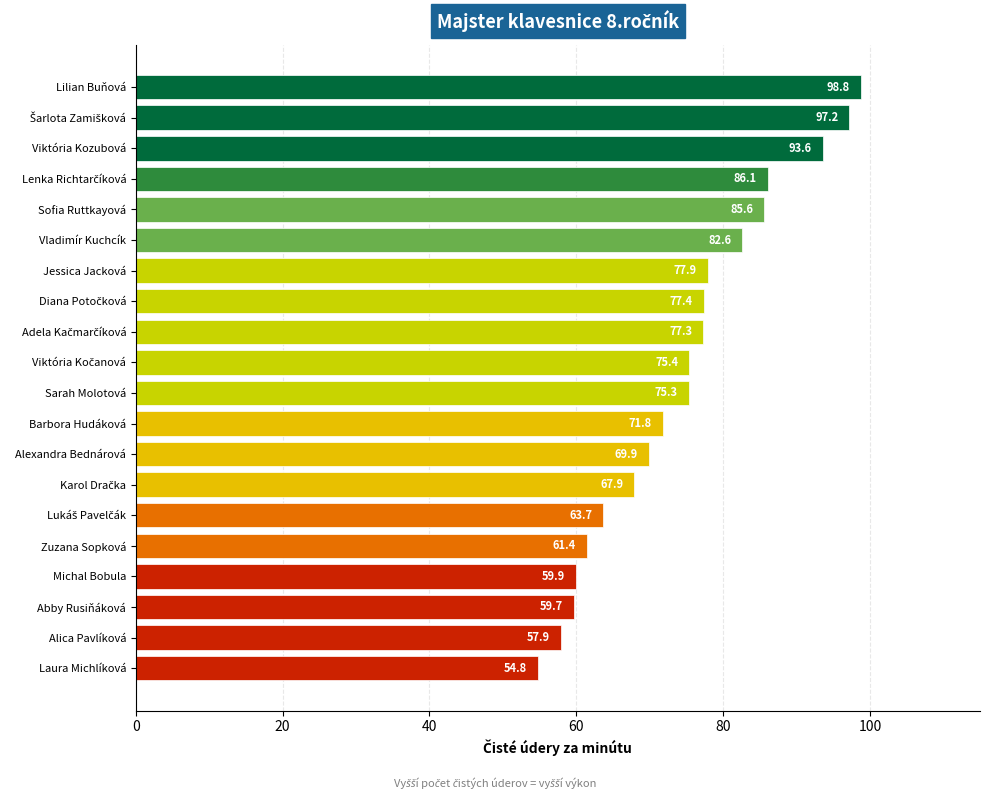

Are the bars horizontal?

Yes